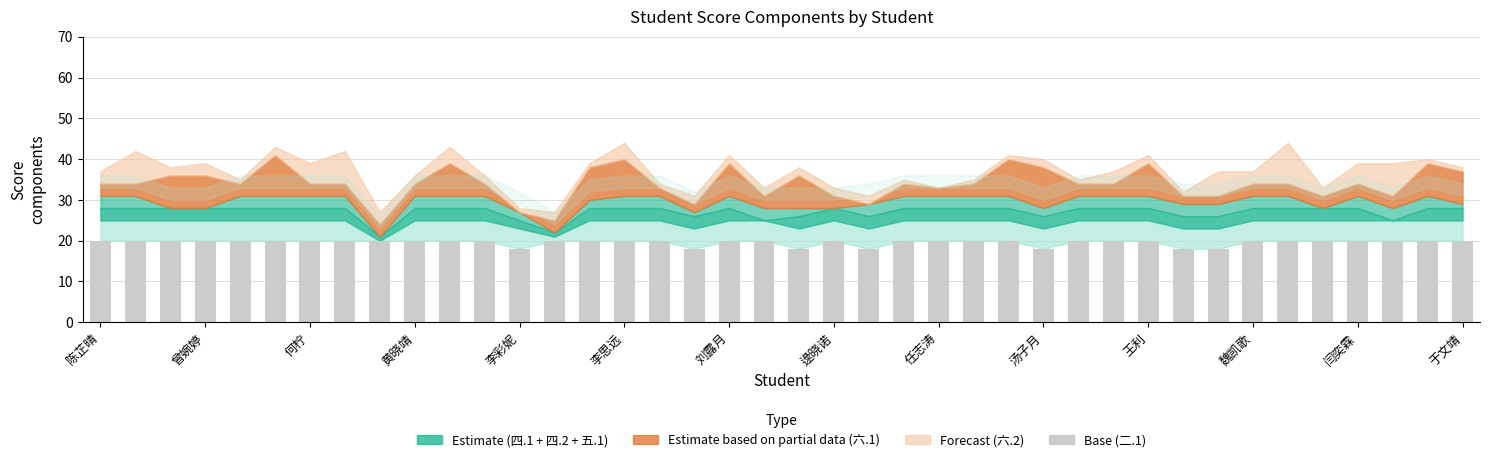

What is the sum of all values?

786